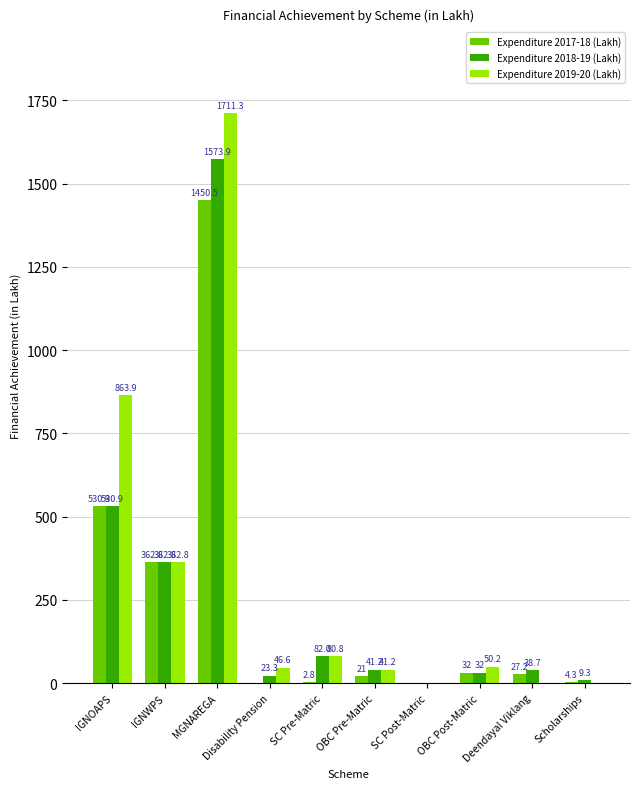

What is the average value of the Expenditure 2017-18 (Lakh) series?

243.2